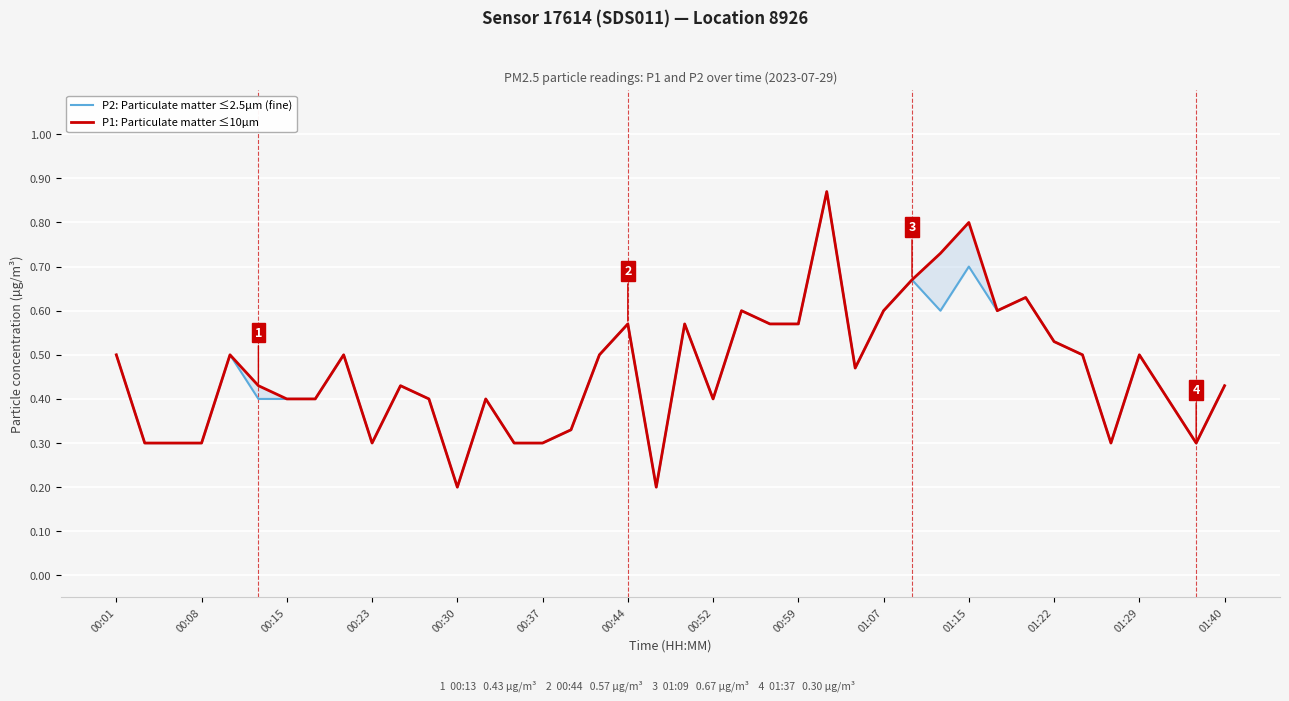

What is the difference between the P2: Particulate matter ≤2.5µm (fine) values at 32 and 38?

0.3